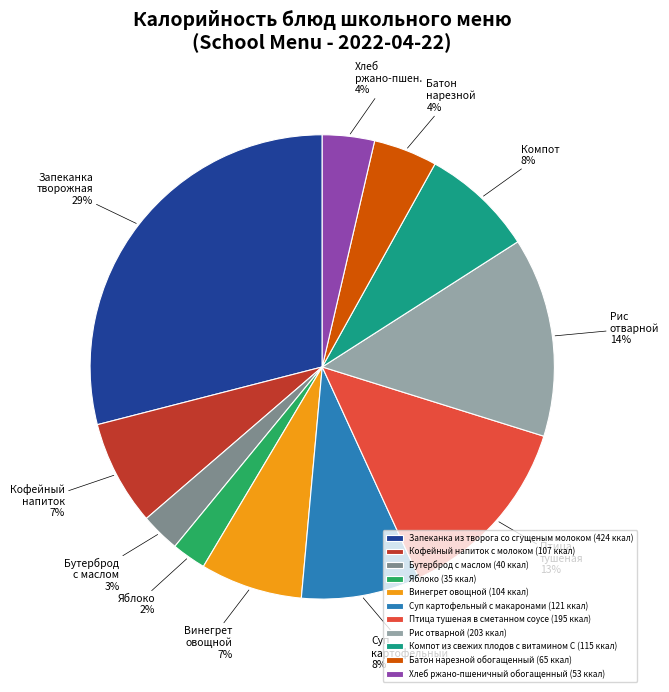

True or false: Кофейный напиток с молоком accounts for 7% of the total.

True